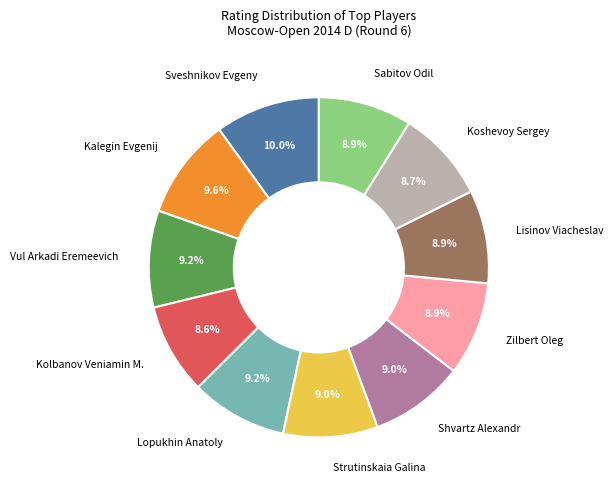

Is Sabitov Odil the majority of the pie?

No